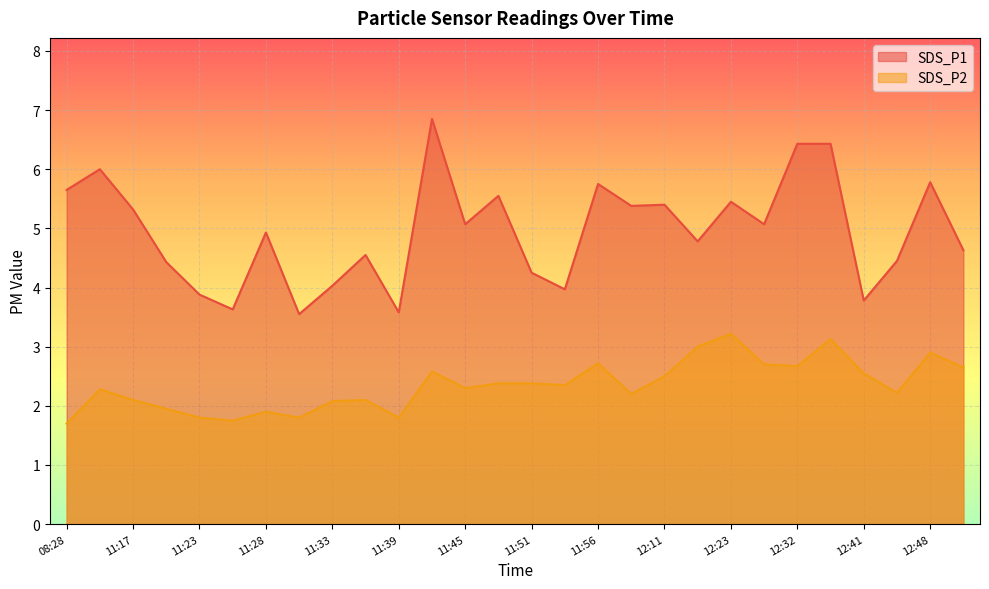

True or false: SDS_P1 and SDS_P2 cross at least once.

False